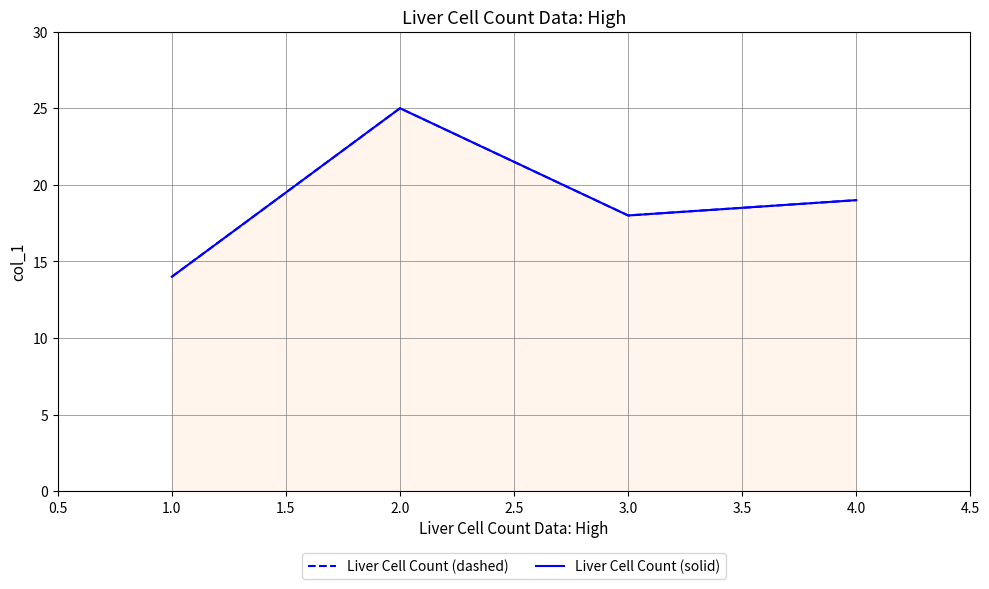

True or false: Liver Cell Count (solid) and Liver Cell Count (dashed) intersect in this chart.

False